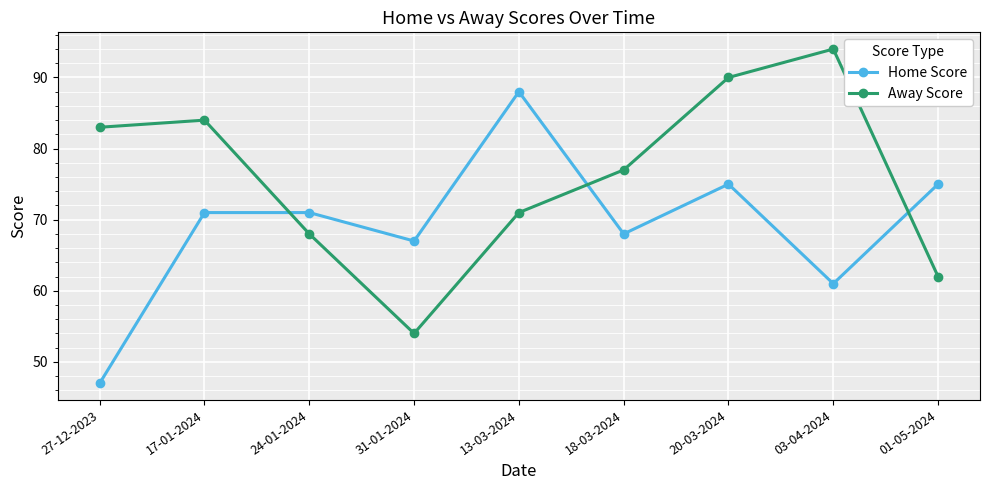

What are all the series names shown in the legend?

Home Score, Away Score